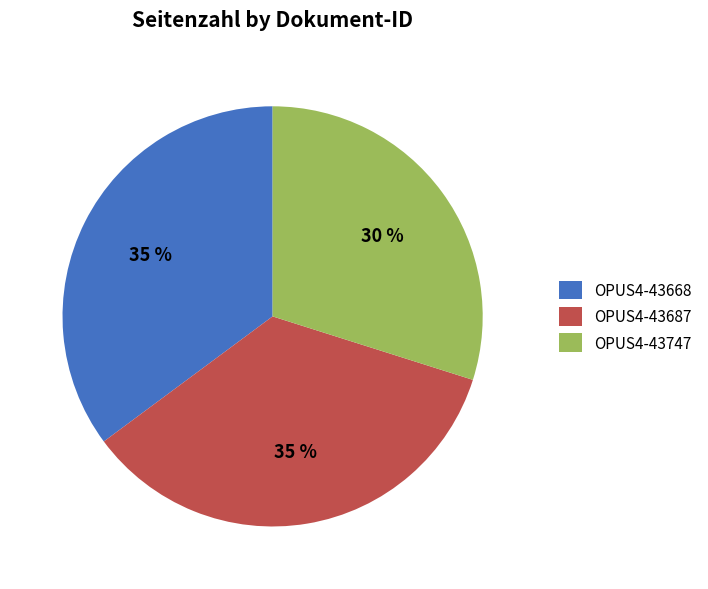

Is OPUS4-43747 the majority of the pie?

No